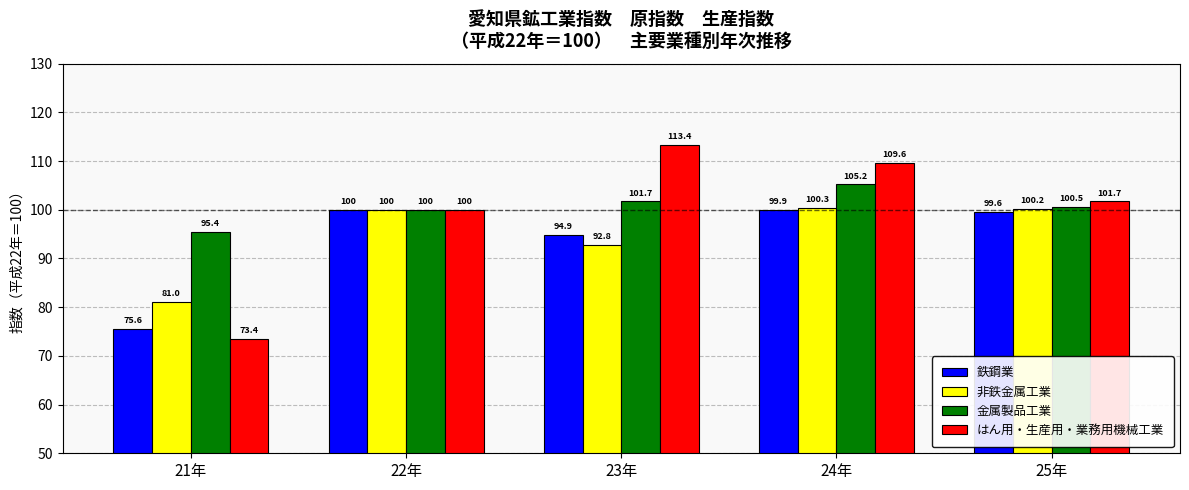

Which series has the widest spread of values?

はん用・生産用・業務用機械工業